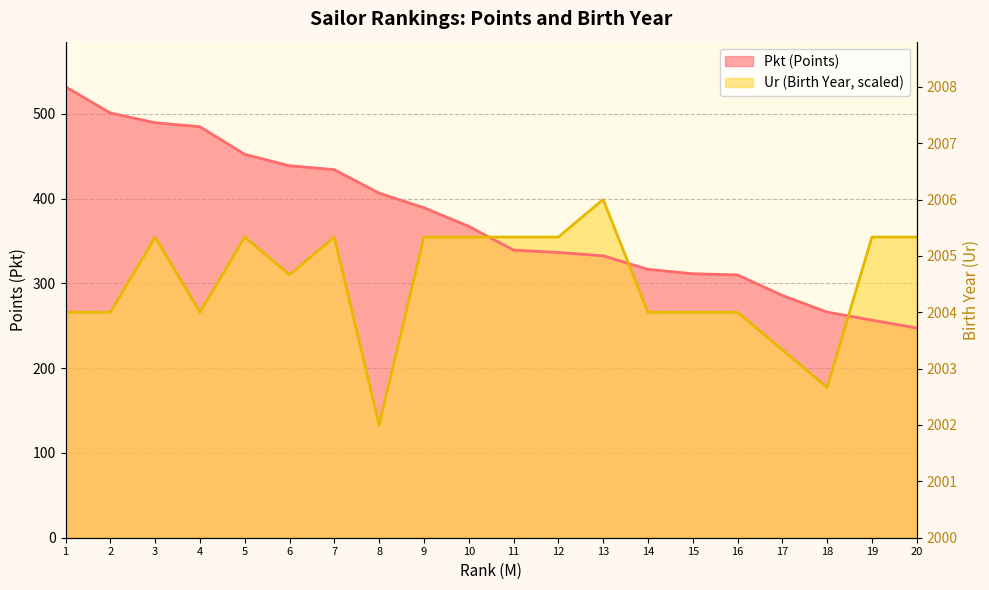

What is the difference between the maximum and minimum values in the Pkt series?

284.6